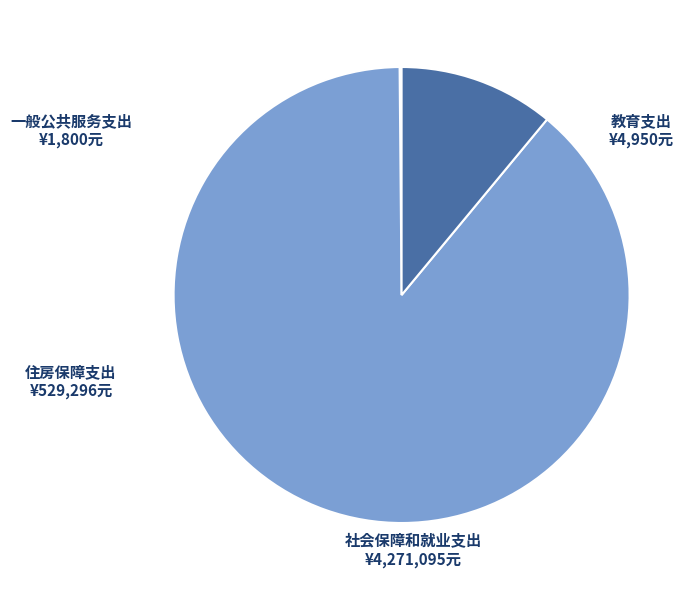

Which category has the biggest portion of the pie?

社会保障和就业支出